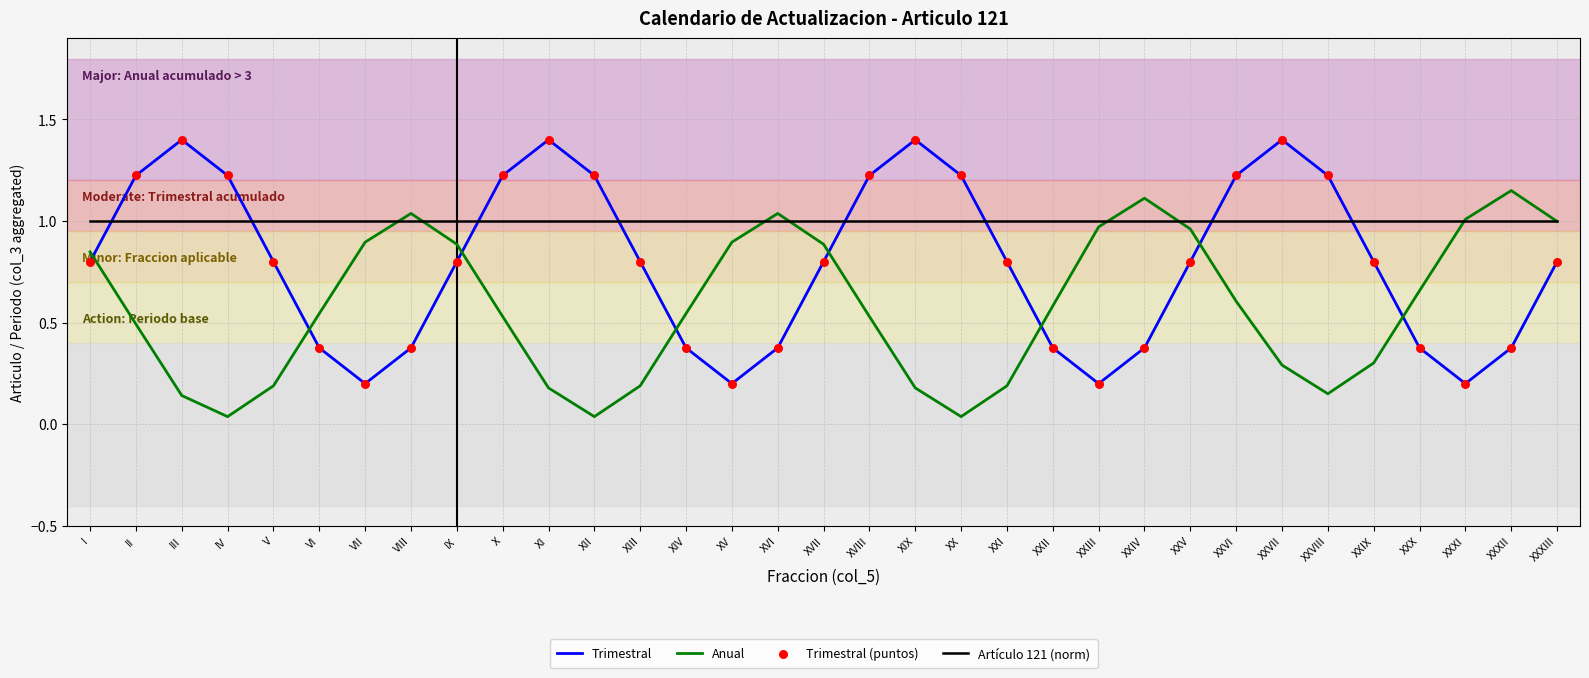

True or false: Trimestral has a value of 0.5 at XIV.

False